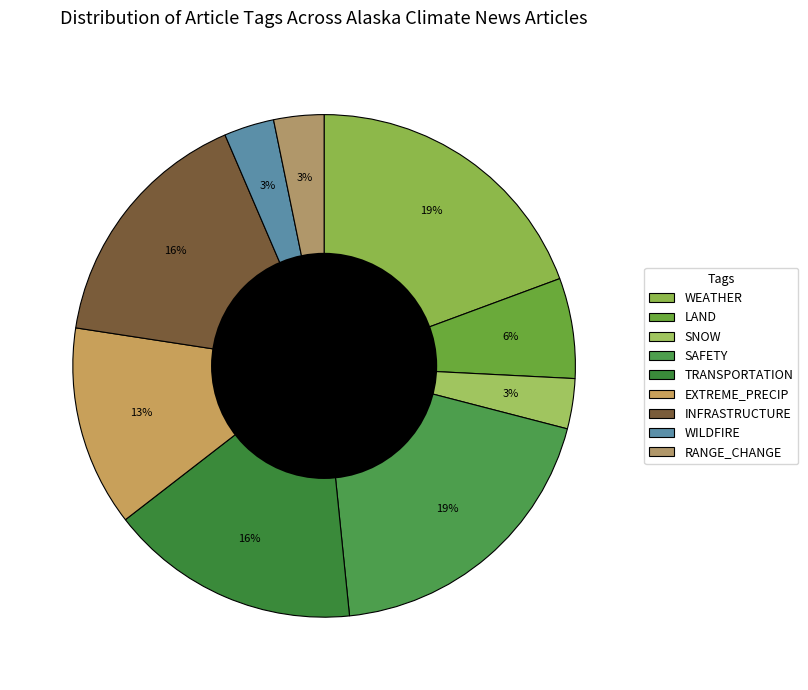

What is the change in value from TRANSPORTATION to EXTREME_PRECIP?

-1